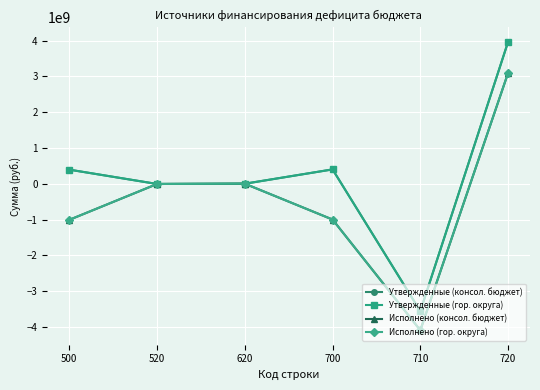

At which category is the sum across all series the highest?

720